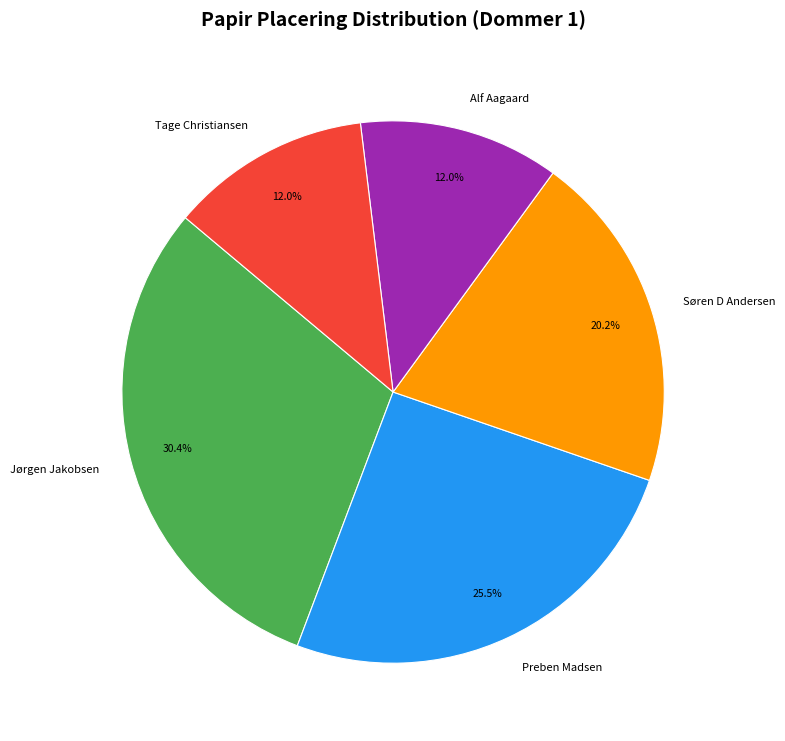

How many segments does this pie chart have?

5